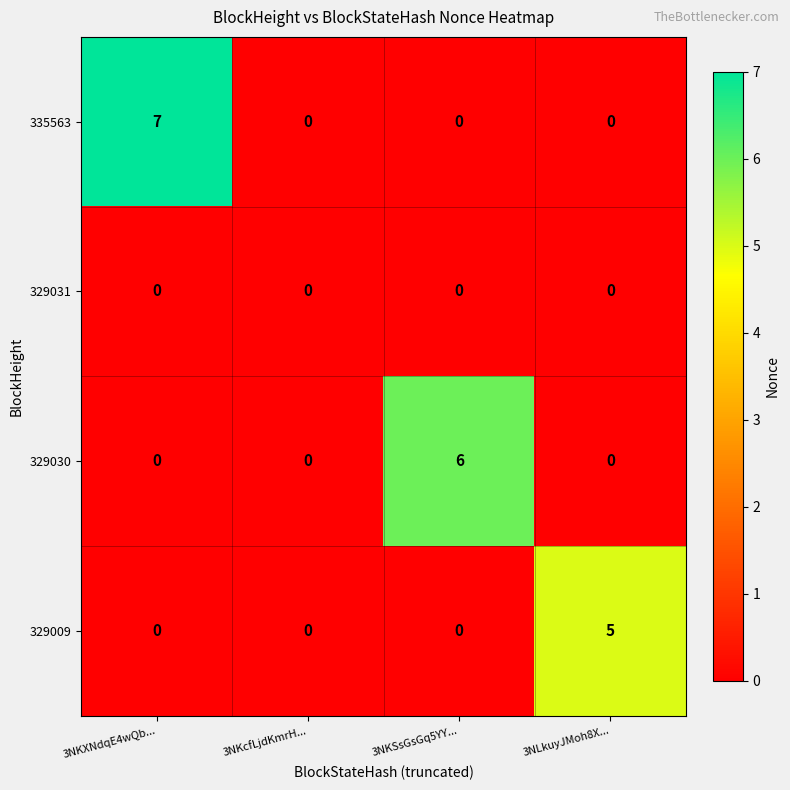

Which series has the widest spread of values?

335563